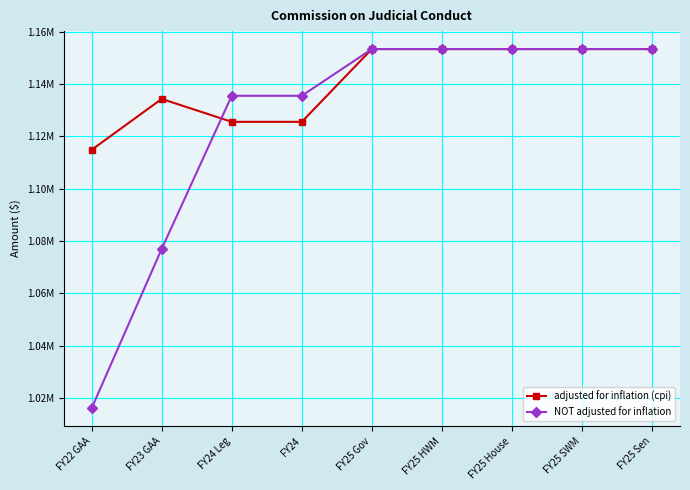

What is the total value across all series at FY22 GAA?

2130915